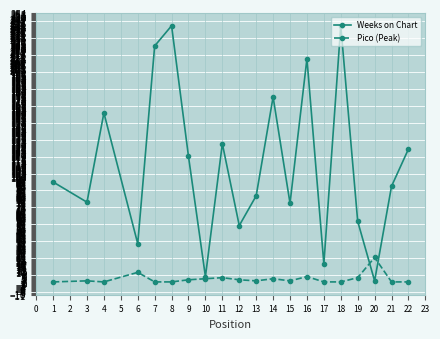

Rank the series at 3 from highest to lowest value.

Weeks on Chart, Pico (Peak)